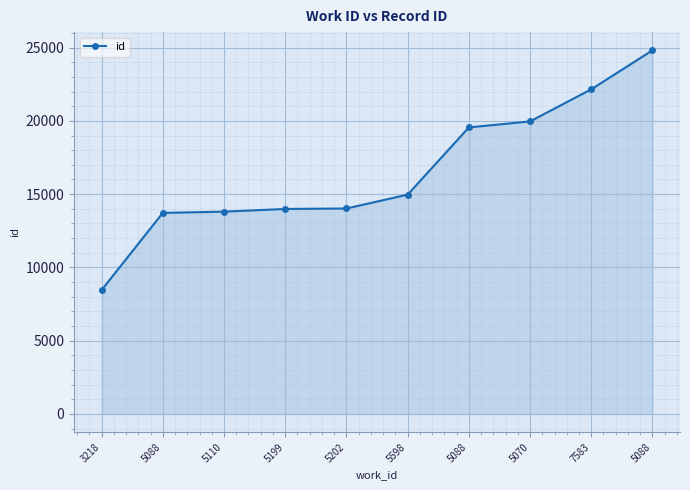

Between 3218 and 5088, which is larger?

5088